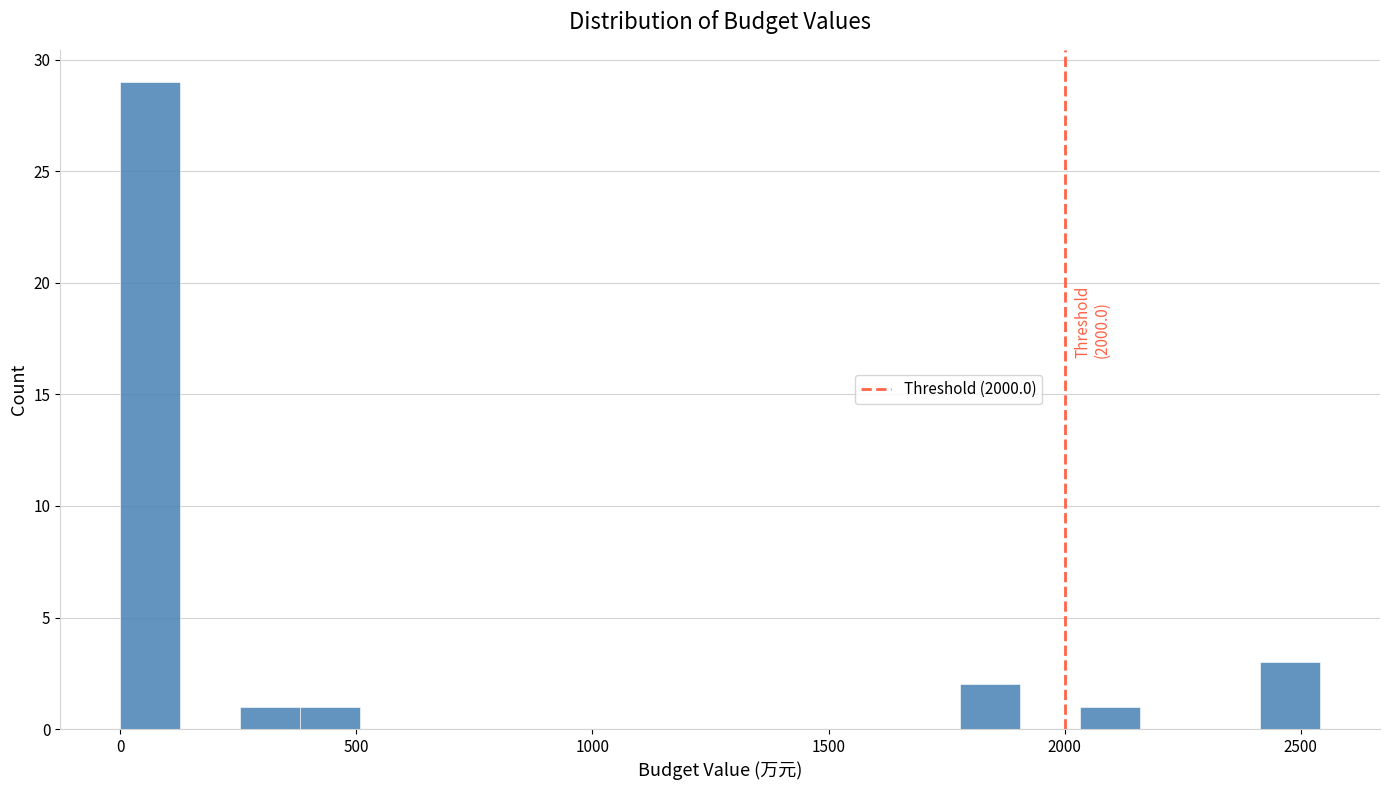

Read against the x-axis, roughly where is the centre of the tallest bar?

50